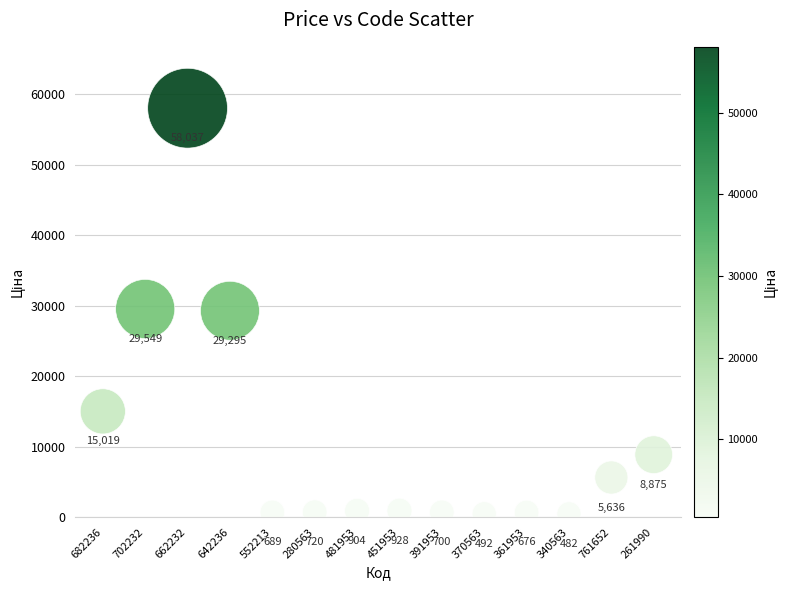

What Y value in the scatter plot is closest to 29259?

29294.9